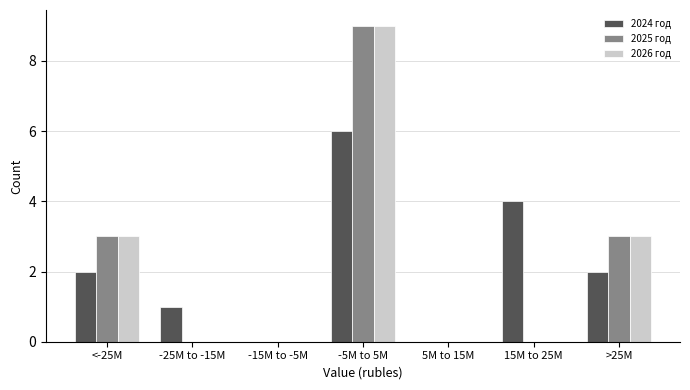

Reading right to left, list all the values displayed in this chart.

2024 год: >25M=2	15M to 25M=4	5M to 15M=0	-5M to 5M=6	-15M to -5M=0	-25M to -15M=1	<-25M=2
2025 год: >25M=3	15M to 25M=0	5M to 15M=0	-5M to 5M=9	-15M to -5M=0	-25M to -15M=0	<-25M=3
2026 год: >25M=3	15M to 25M=0	5M to 15M=0	-5M to 5M=9	-15M to -5M=0	-25M to -15M=0	<-25M=3